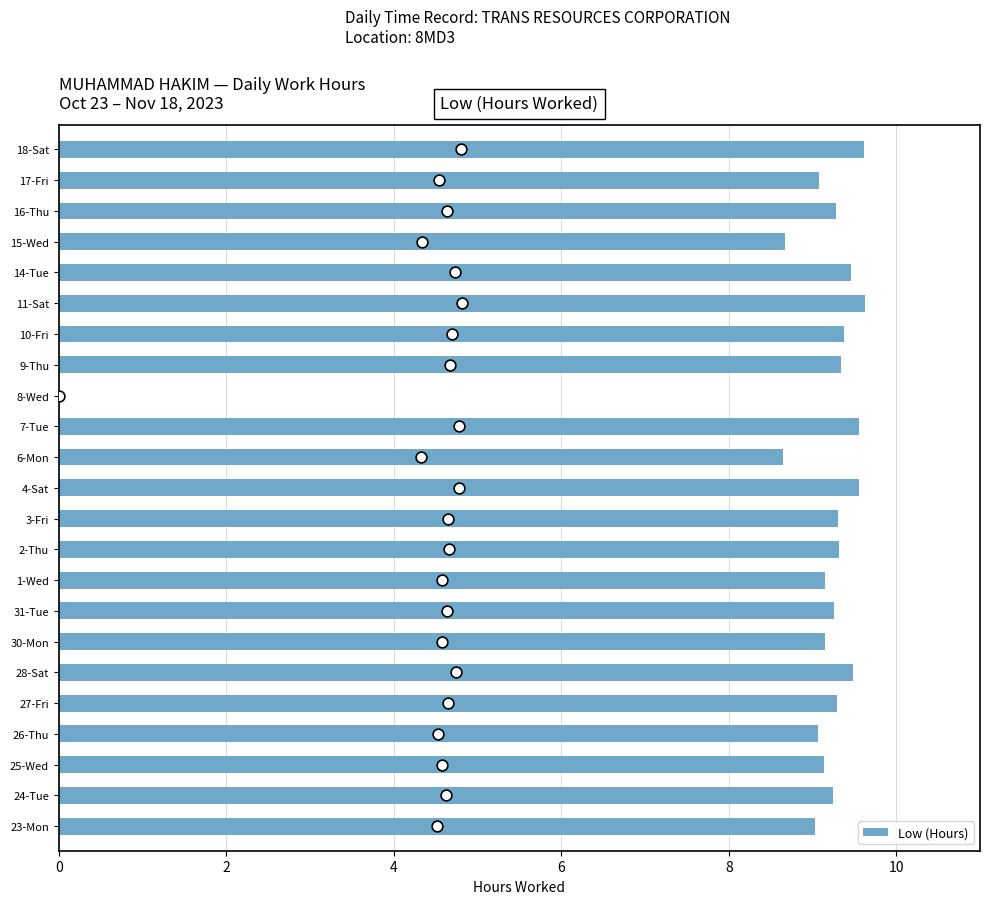

What is the sum of the Low (Hours) values at 26-Thu and 18-Sat?

18.7